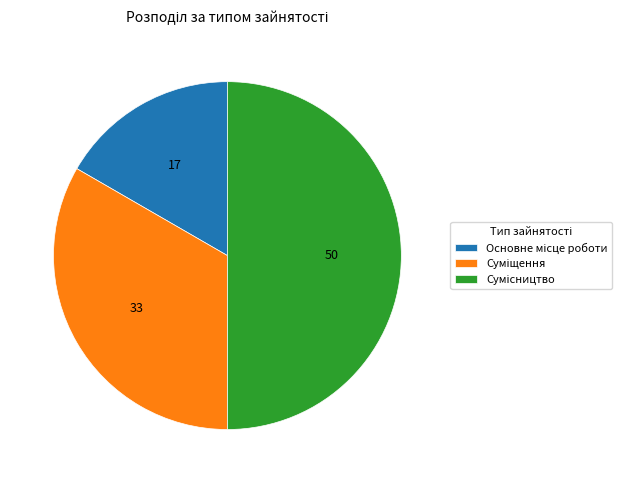

To the nearest percent, what percentage of the pie is Основне місце роботи?

17%